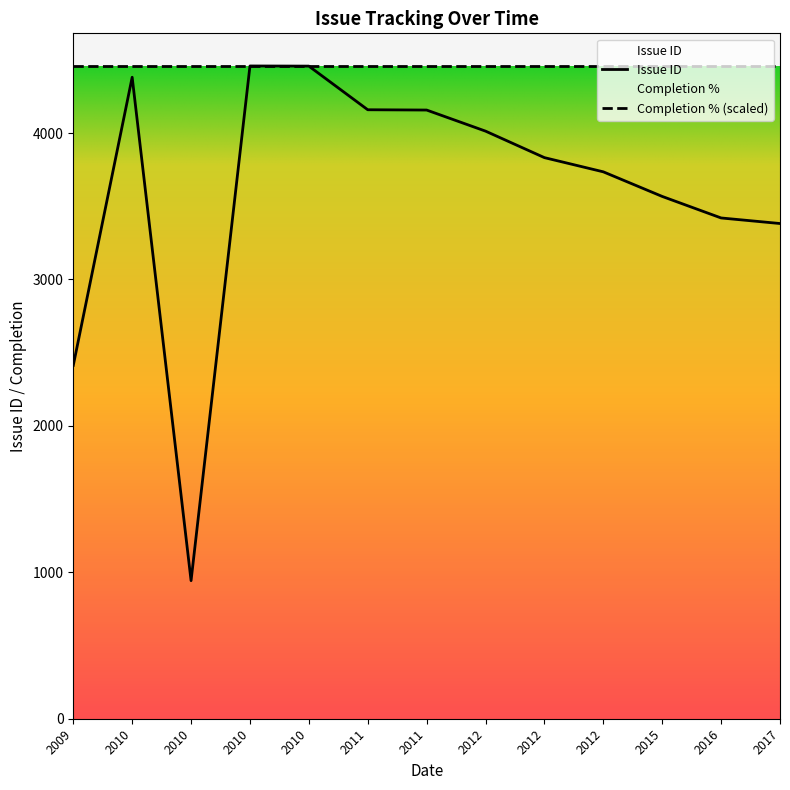

Where is the first local maximum?

2010